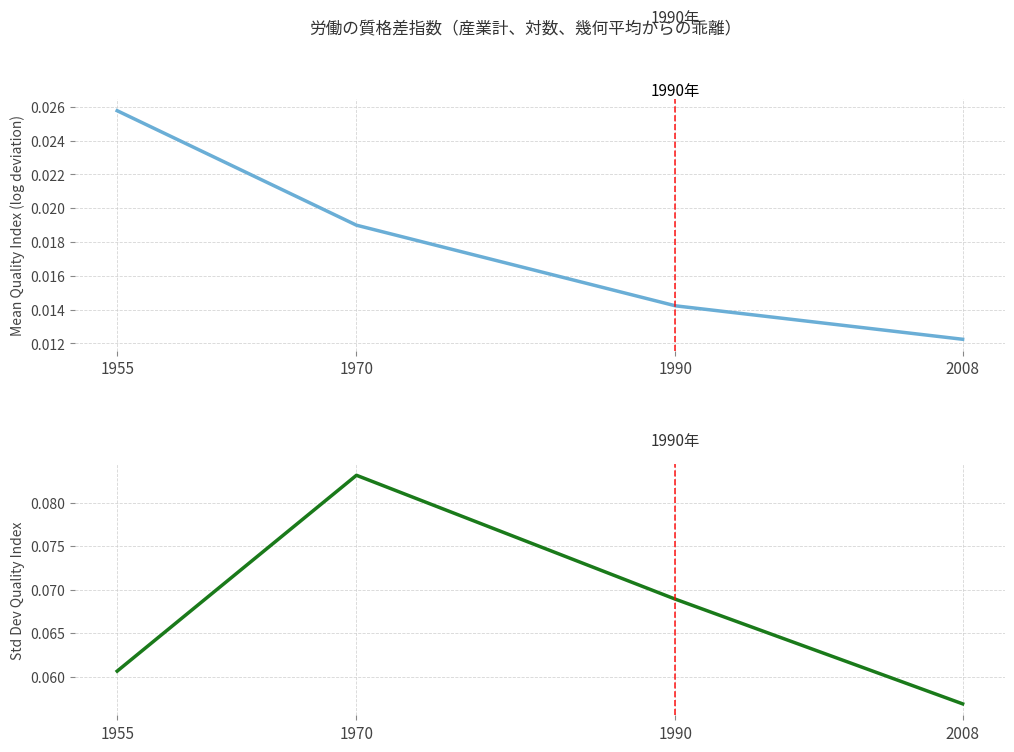

The Std Dev Index (all prefectures) series shows 0.1 at 1970. True or false?

False